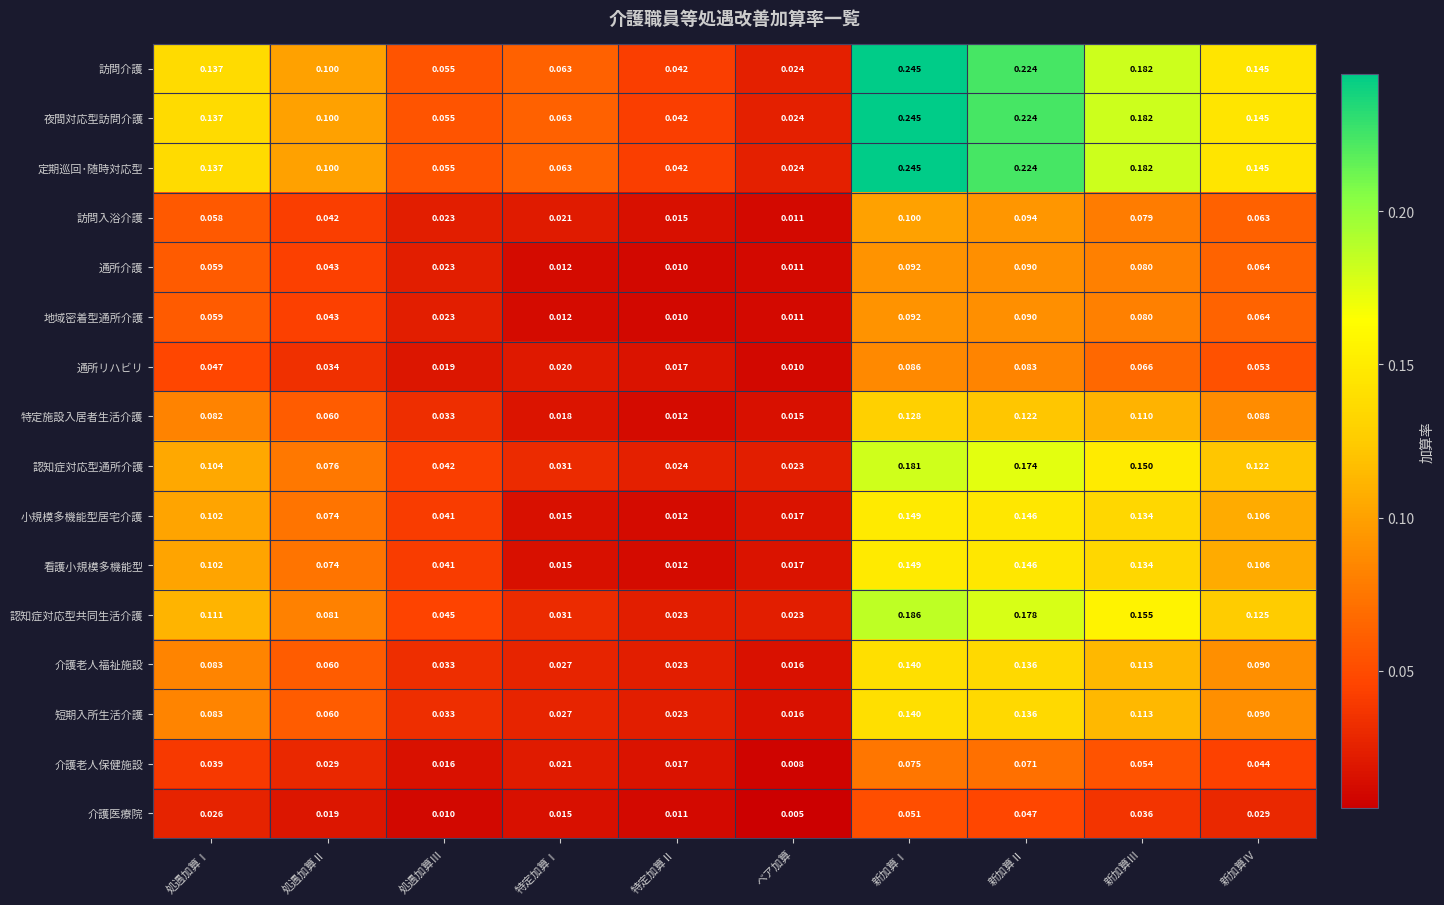

At which category does the chart reach its peak across all series?

新加算Ⅰ